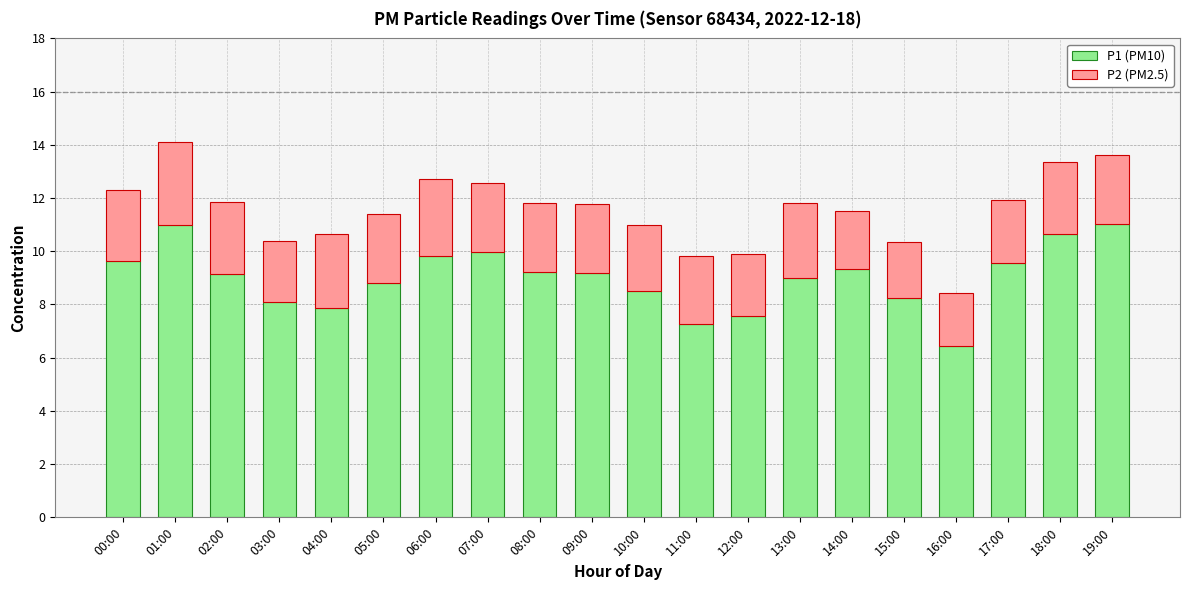

What is the sum of the P1 (PM10) values at 00:00 and 19:00?

20.7